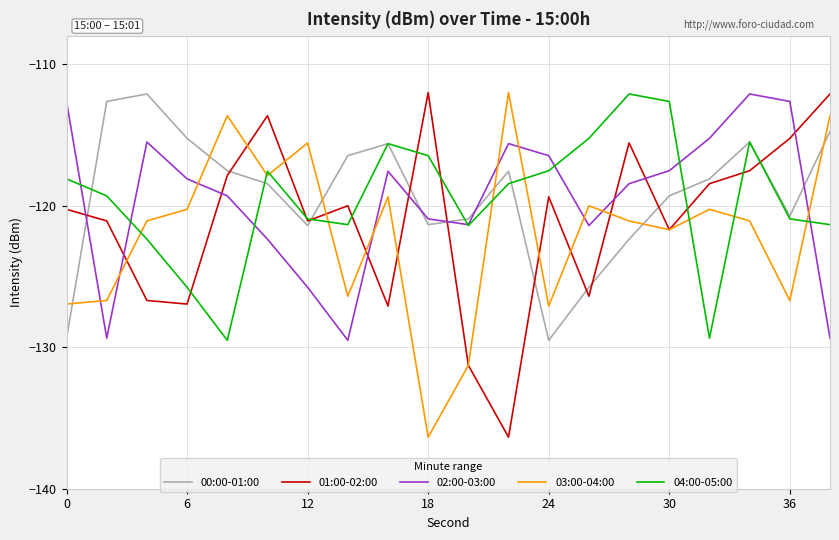

After their last crossing, which series has the higher values: 01:00-02:00 or 02:00-03:00?

01:00-02:00